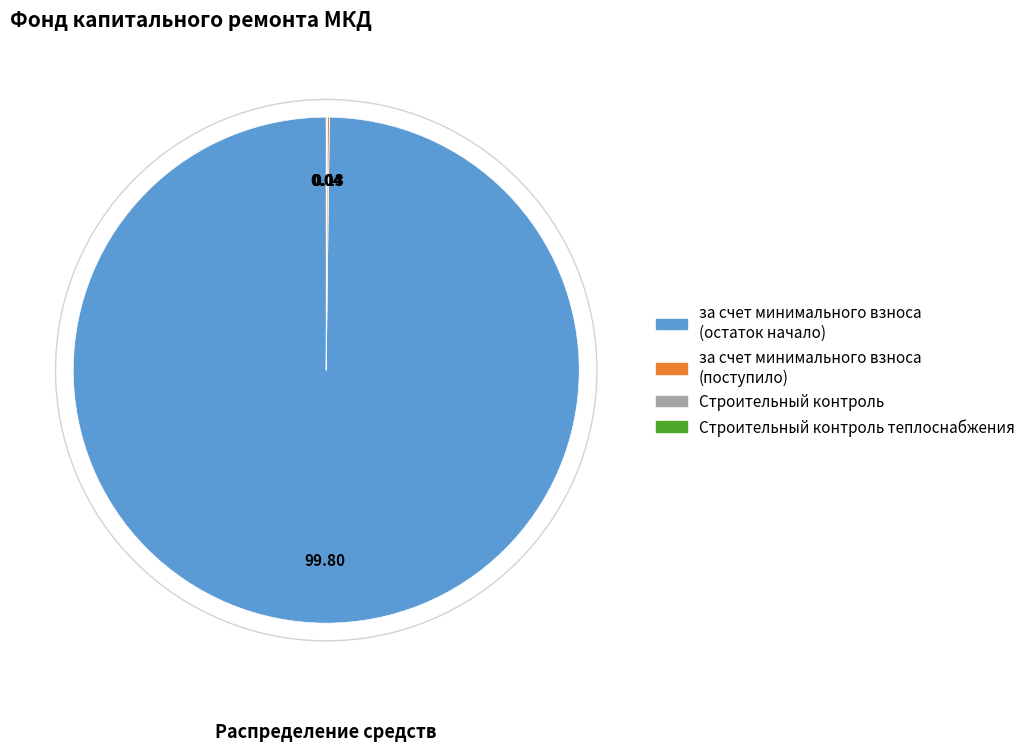

Does any single category account for the majority?

Yes